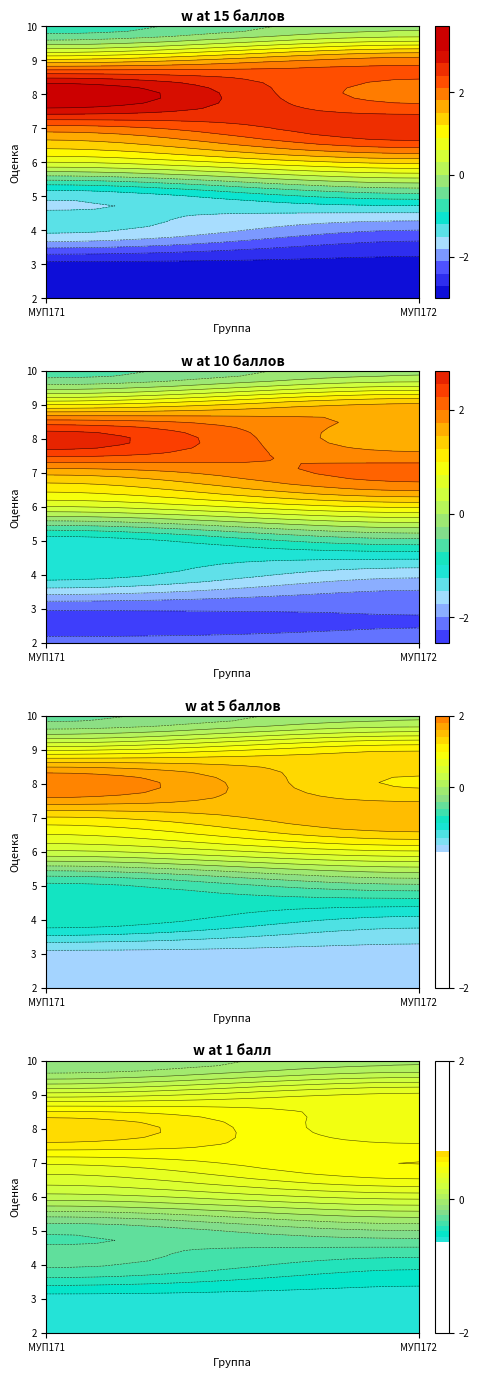

Which label corresponds to the largest value in the chart?

8